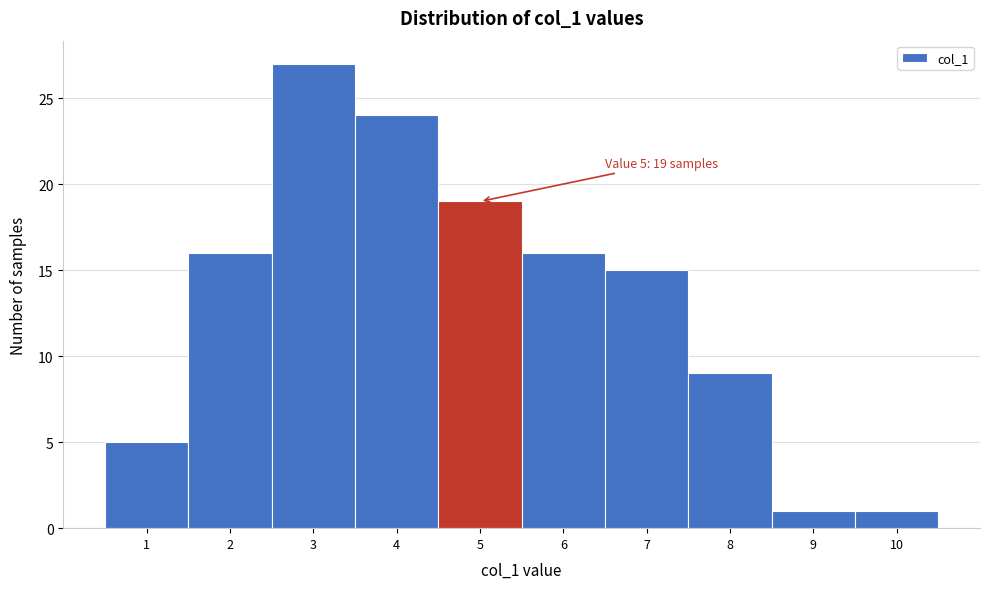

Which range on the x-axis has the tallest bar?

2.5 to 3.5